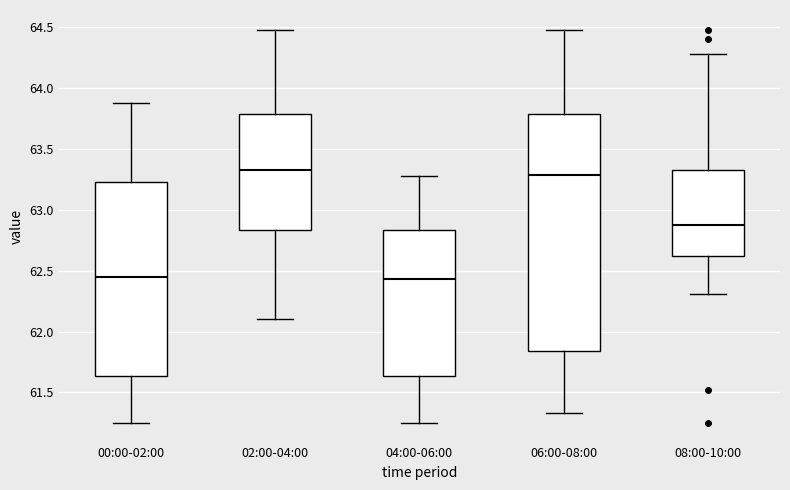

Reading left to right, read every box against the y-axis: the position of its median line, the range the box covers, and the ends of its whiskers. The values are not printed on the chart, so give them approximately, as read against the axis.

00:00-02:00: median 62.45, box 61.65 to 63.25, whiskers 61.25 to 63.90
02:00-04:00: median 63.35, box 62.85 to 63.80, whiskers 62.10 to 64.50
04:00-06:00: median 62.45, box 61.65 to 62.85, whiskers 61.25 to 63.30
06:00-08:00: median 63.30, box 61.85 to 63.80, whiskers 61.35 to 64.50
08:00-10:00: median 62.90, box 62.60 to 63.35, whiskers 62.30 to 64.30